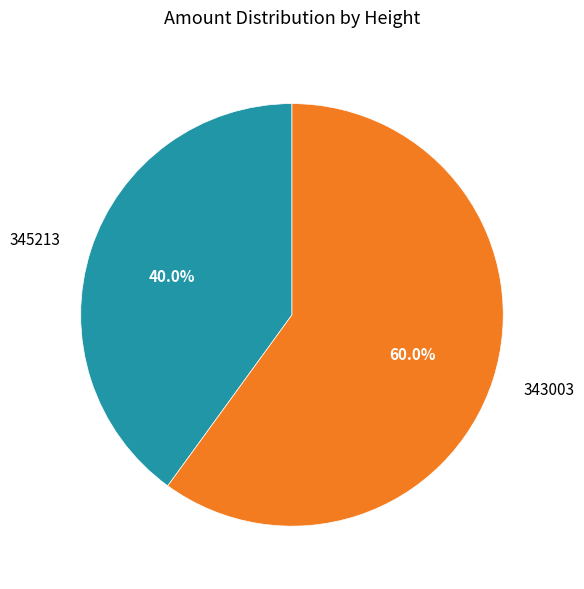

What percentage is the 343003 slice, to the nearest percent?

60%